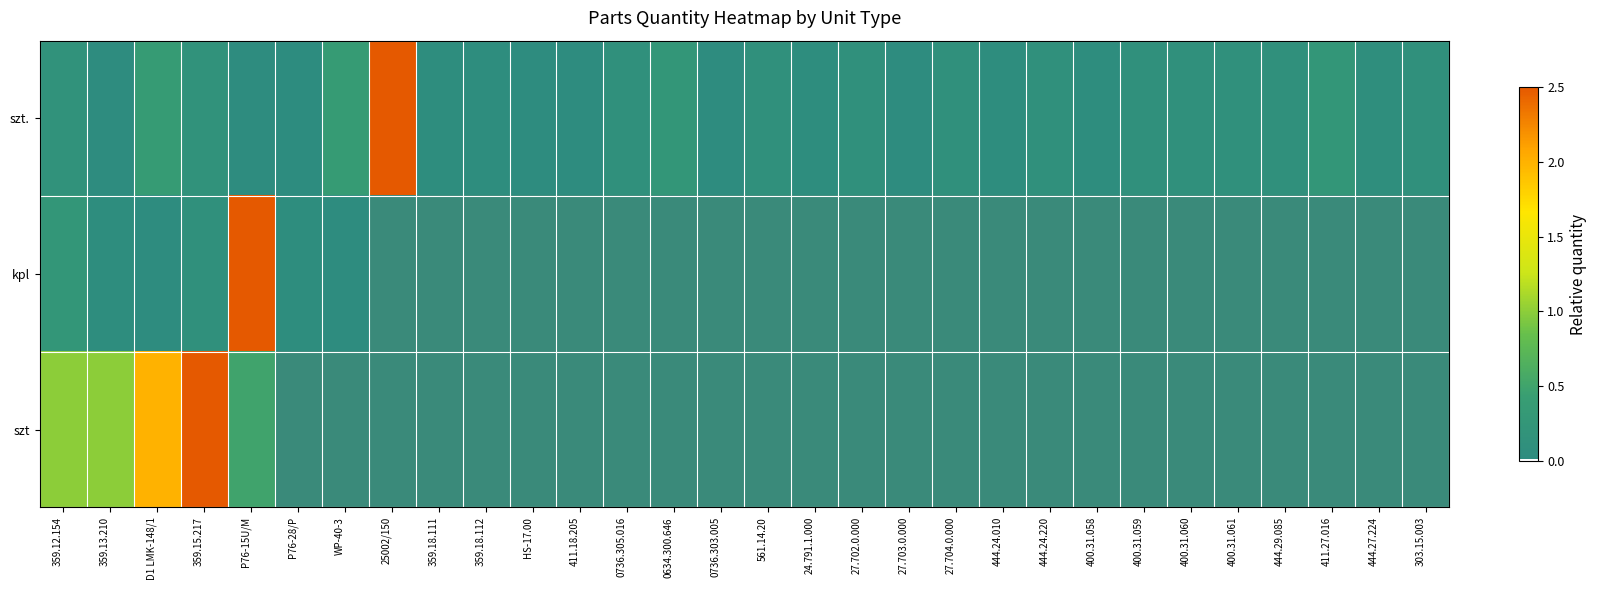

Reading left to right, list all the values displayed in this chart.

szt.: 359.12.154=0.1	359.13.210=0.0	D1 LMK-148/1=0.4	359.15.217=0.1	P76-15U/M=0.0	P76-28/P=0.0	WP-40-3=0.4	25002/150=2.5	359.18.111=0.1	359.18.112=0.1	HS-17.00=0.0	411.18.205=0.0	0736.305.016=0.1	0634.300.646=0.2	0736.303.005=0.0	561.14.20=0.1	24.791.1.000=0.1	27.702.0.000=0.1	27.703.0.000=0.0	27.704.0.000=0.1	444.24.010=0.0	444.24.220=0.1	400.31.058=0.1	400.31.059=0.1	400.31.060=0.1	400.31.061=0.1	444.29.085=0.1	411.27.016=0.2	444.27.224=0.1	303.15.003=0.1
kpl: 359.12.154=0.2	359.13.210=0.1	D1 LMK-148/1=0.0	359.15.217=0.1	P76-15U/M=2.5	P76-28/P=0.1	WP-40-3=0.0	25002/150=0.0	359.18.111=0.0	359.18.112=0.0	HS-17.00=0.0	411.18.205=0.0	0736.305.016=0.0	0634.300.646=0.0	0736.303.005=0.0	561.14.20=0.0	24.791.1.000=0.0	27.702.0.000=0.0	27.703.0.000=0.0	27.704.0.000=0.0	444.24.010=0.0	444.24.220=0.0	400.31.058=0.0	400.31.059=0.0	400.31.060=0.0	400.31.061=0.0	444.29.085=0.0	411.27.016=0.0	444.27.224=0.0	303.15.003=0.0
szt: 359.12.154=1.0	359.13.210=1.0	D1 LMK-148/1=2.0	359.15.217=2.5	P76-15U/M=0.5	P76-28/P=0.0	WP-40-3=0.0	25002/150=0.0	359.18.111=0.0	359.18.112=0.0	HS-17.00=0.0	411.18.205=0.0	0736.305.016=0.0	0634.300.646=0.0	0736.303.005=0.0	561.14.20=0.0	24.791.1.000=0.0	27.702.0.000=0.0	27.703.0.000=0.0	27.704.0.000=0.0	444.24.010=0.0	444.24.220=0.0	400.31.058=0.0	400.31.059=0.0	400.31.060=0.0	400.31.061=0.0	444.29.085=0.0	411.27.016=0.0	444.27.224=0.0	303.15.003=0.0